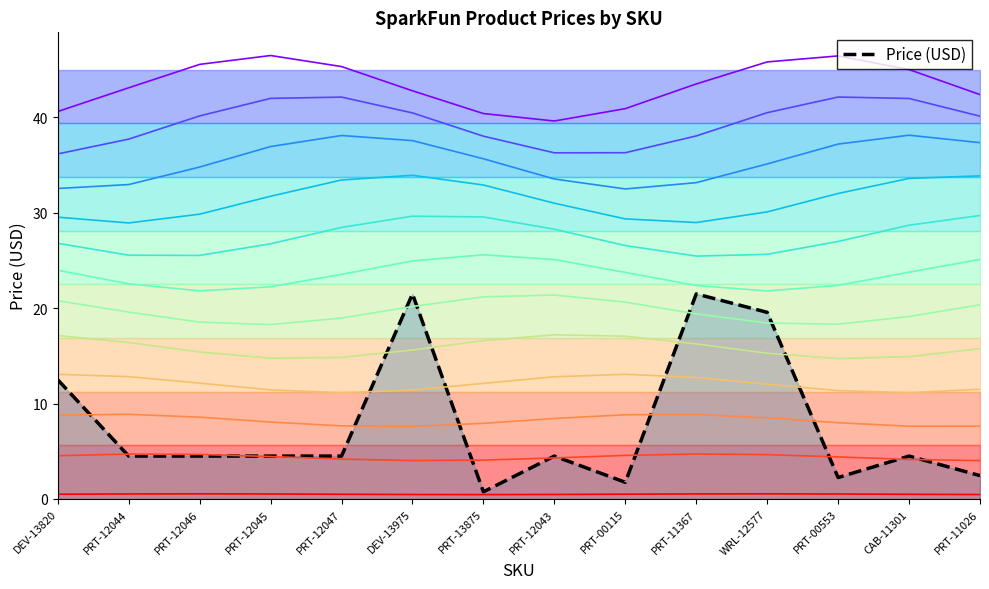

What position from the right is PRT-13875?

8